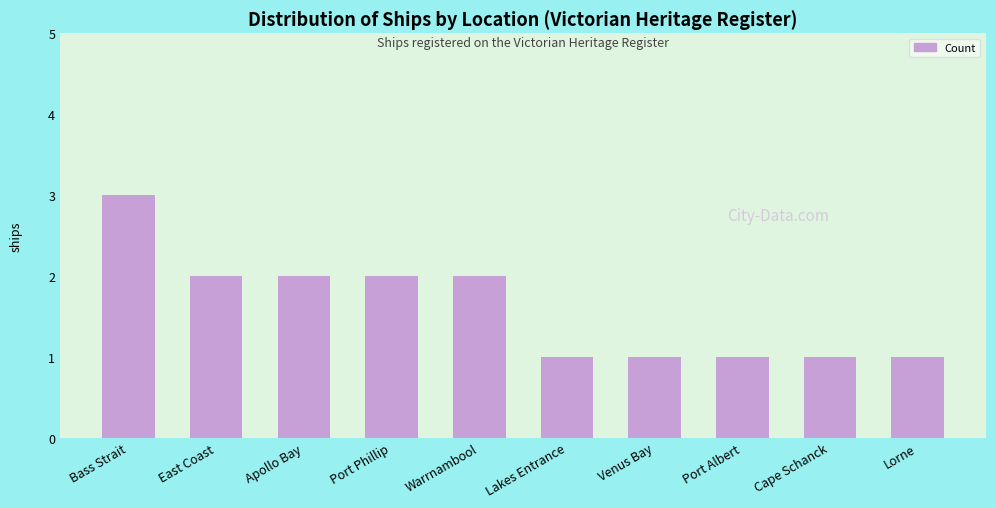

At which label does the data first exceed 2?

Bass Strait